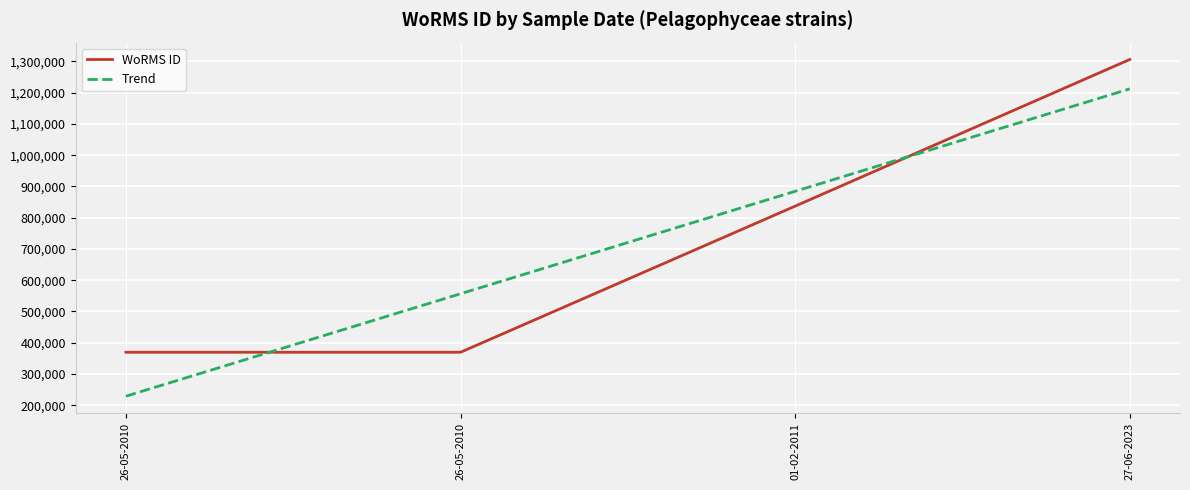

True or false: WoRMS ID and Trend intersect in this chart.

True